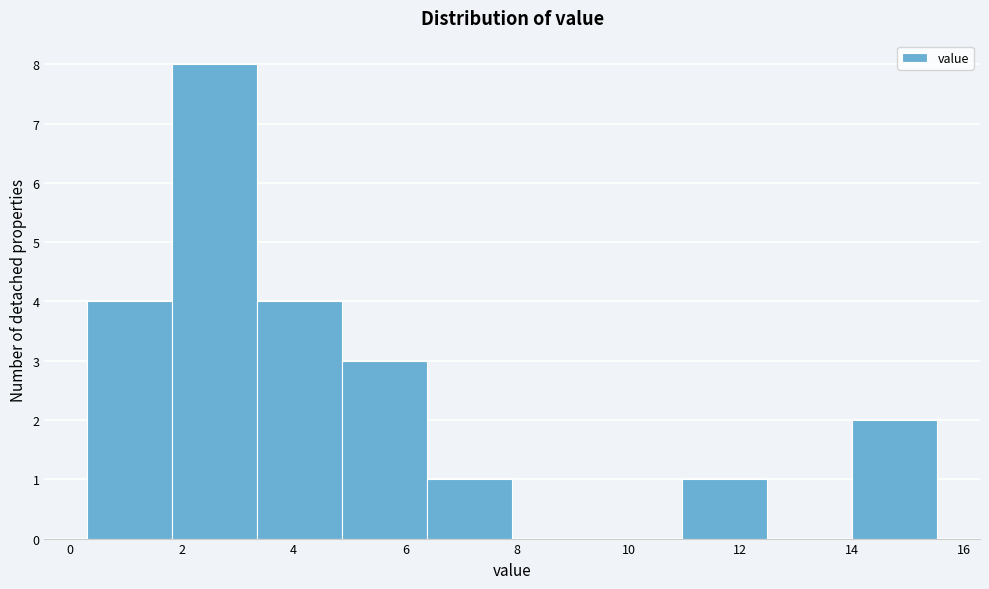

How tall is the bar that spans 11.0 to 12.4 on the x-axis? Neither the bar edges nor the heights are printed on the chart, so give them approximately, as read against the axes.

1